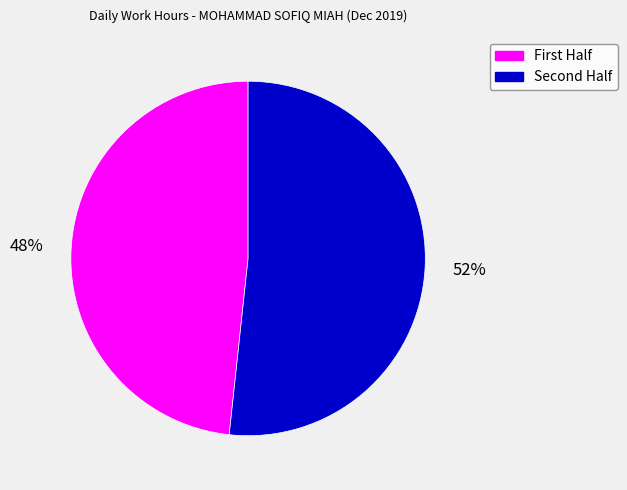

To the nearest percent, what is the average slice percentage?

50%